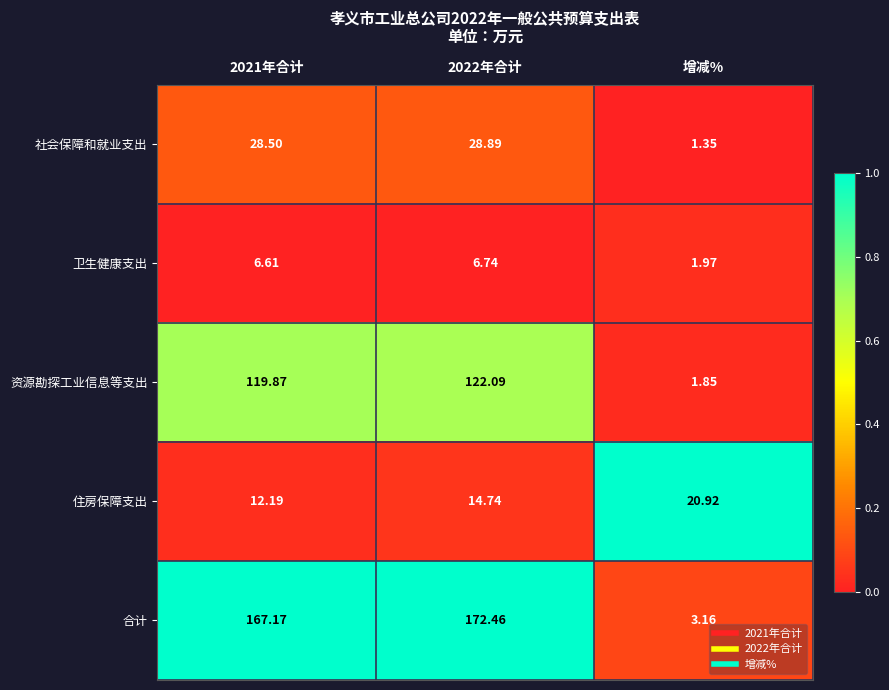

What is the maximum value shown in the chart?

172.5